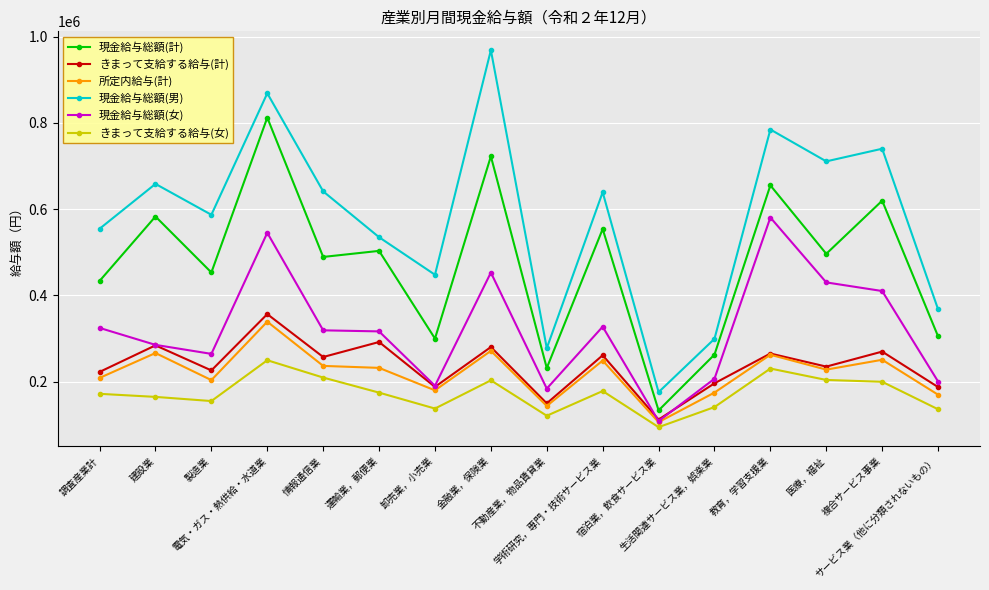

Count the number of categories in the chart.

16